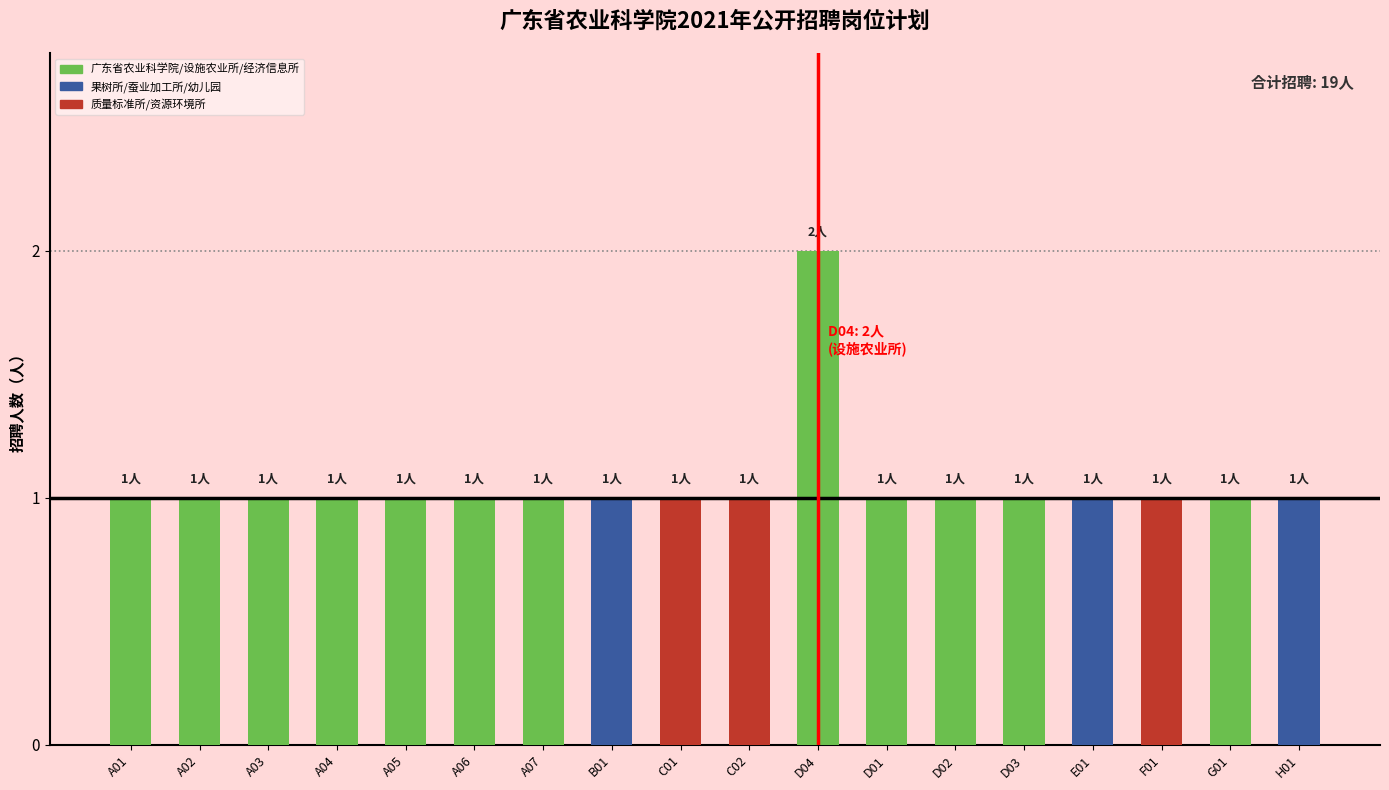

How many values are between 1 and 2?

18